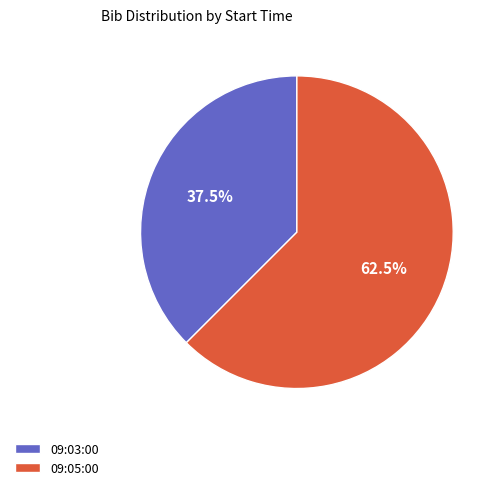

What percentage do 09:03:00 and 09:05:00 together represent?

100.0%